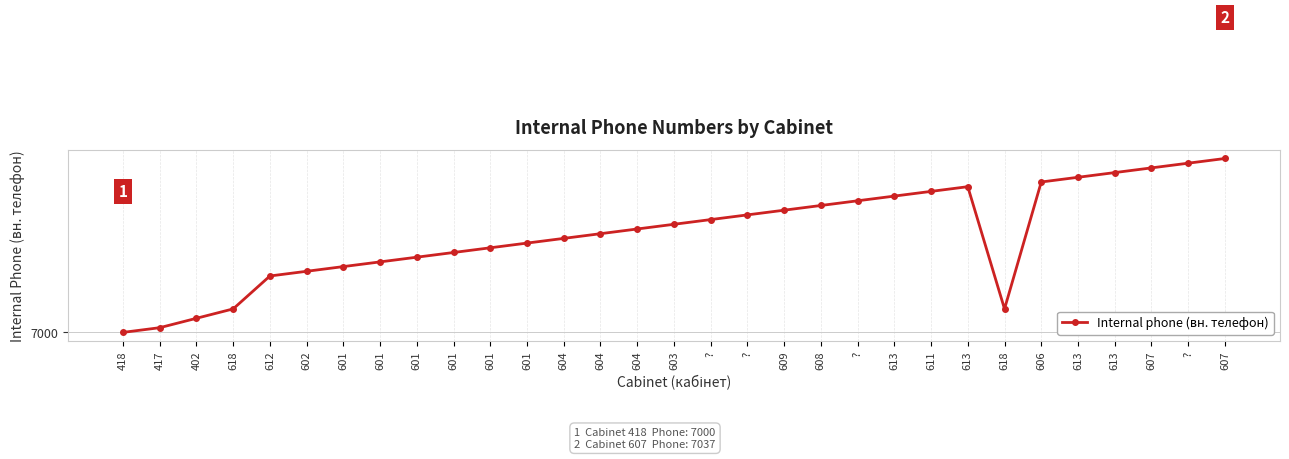

Where is the data nearest to the value 7018?

601